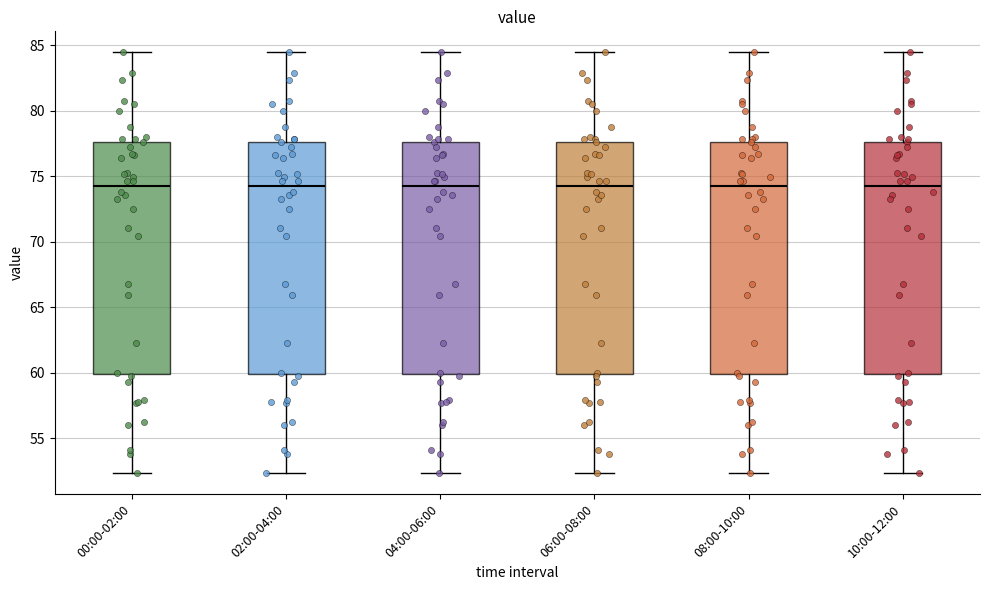

Reading left to right, read every box against the y-axis: the position of its median line, the range the box covers, and the ends of its whiskers. The values are not printed on the chart, so give them approximately, as read against the axis.

00:00-02:00: median 74.0, box 60.0 to 77.5, whiskers 52.5 to 84.5
02:00-04:00: median 74.0, box 60.0 to 77.5, whiskers 52.5 to 84.5
04:00-06:00: median 74.0, box 60.0 to 77.5, whiskers 52.5 to 84.5
06:00-08:00: median 74.0, box 60.0 to 77.5, whiskers 52.5 to 84.5
08:00-10:00: median 74.0, box 60.0 to 77.5, whiskers 52.5 to 84.5
10:00-12:00: median 74.0, box 60.0 to 77.5, whiskers 52.5 to 84.5